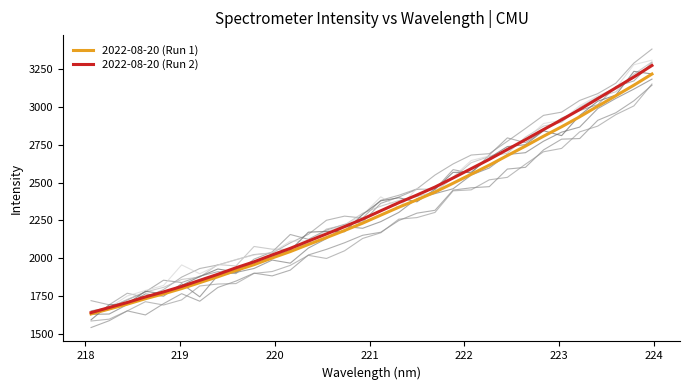

What is the highest value of the 2022-08-20 (Run 1) series?

3217.3